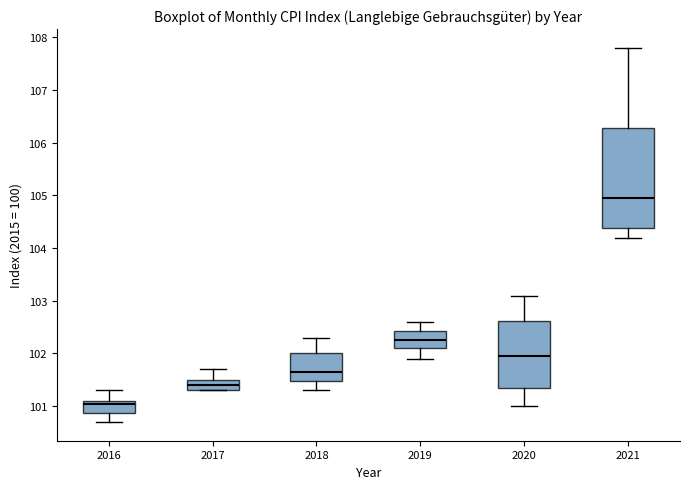

Where does the lower whisker of the box at x = 2019 end on the y-axis? The values are not printed on the chart, so give them approximately, as read against the axis.

101.9